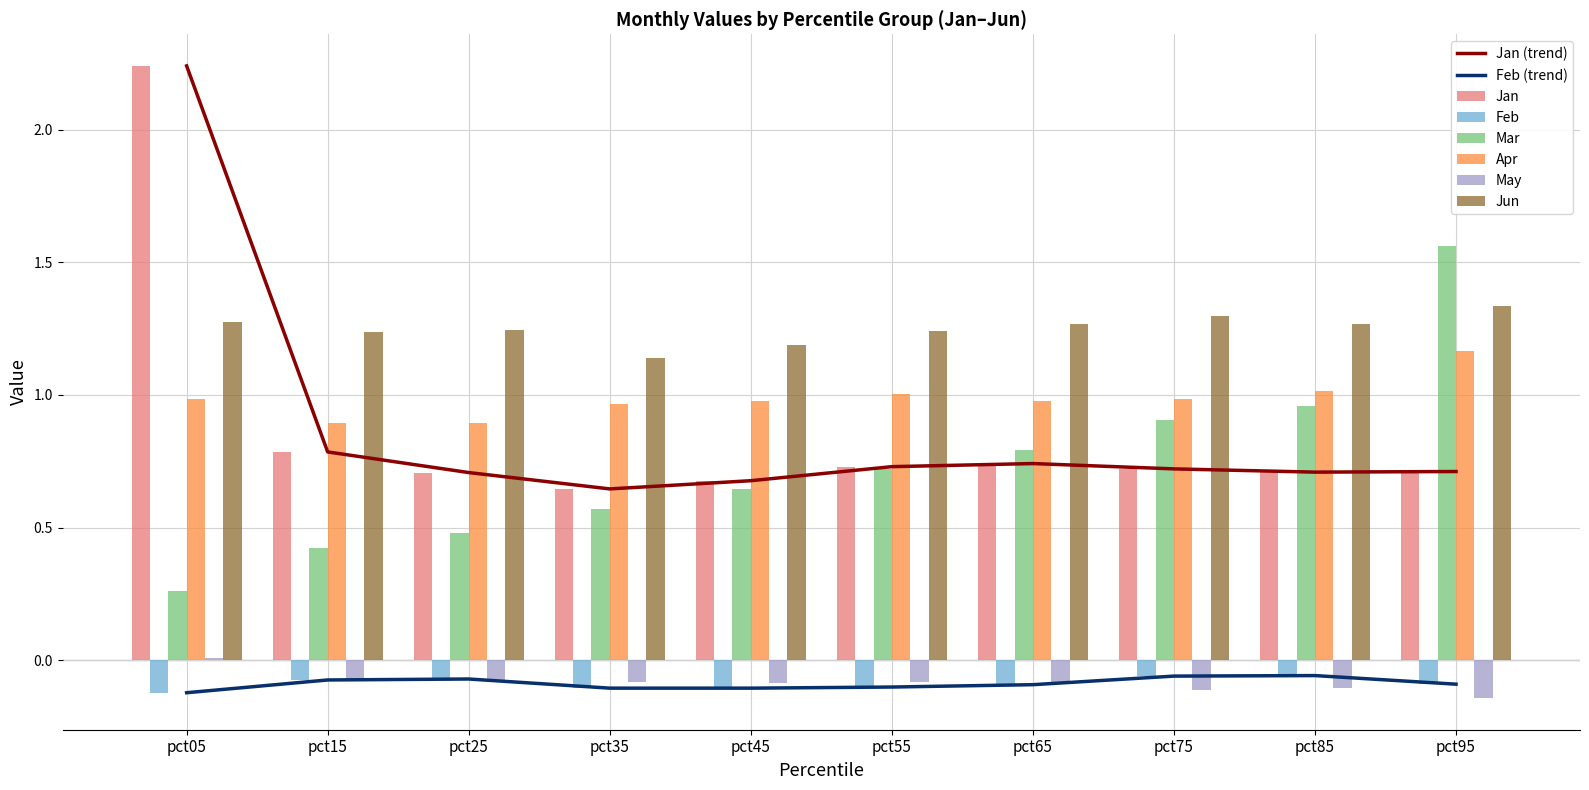

Which series has the largest total across all categories?

Jun